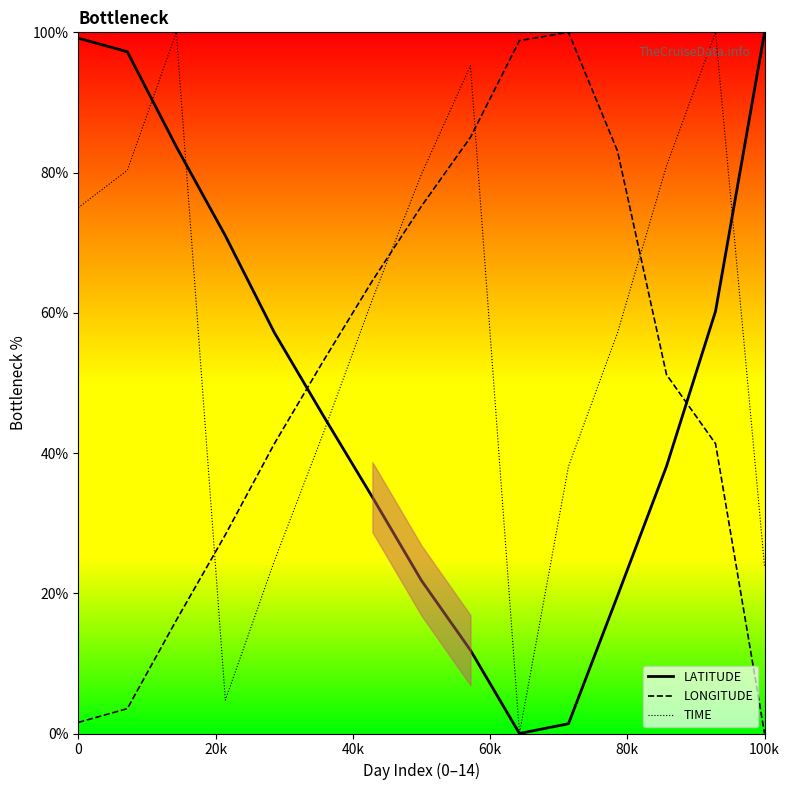

Which series has the largest range (max minus min)?

LATITUDE